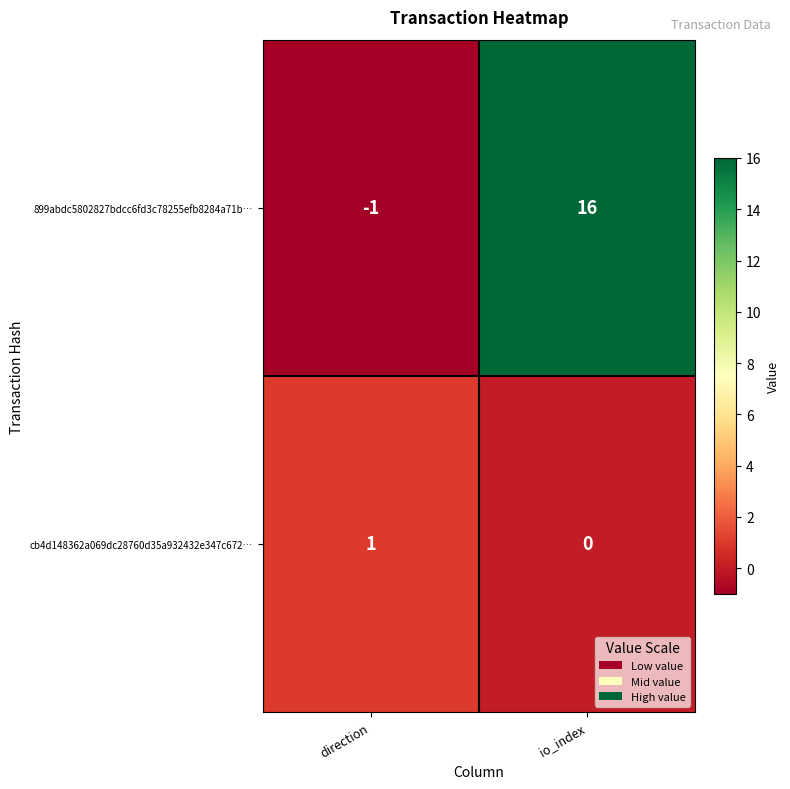

Reading left to right, what are all the values shown in this chart?

899abdc5802827bdcc6fd3c78255efb8284a71b…: direction=-1	io_index=16
cb4d148362a069dc28760d35a932432e347c672…: direction=1	io_index=0